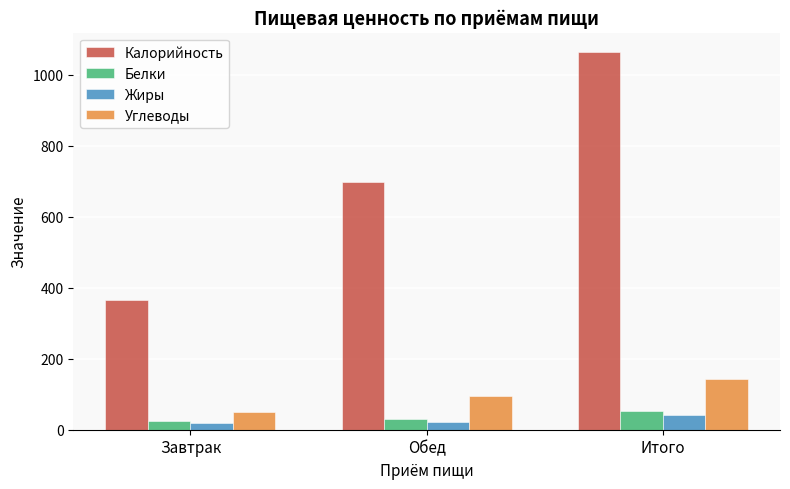

How many bars are there in total?

12